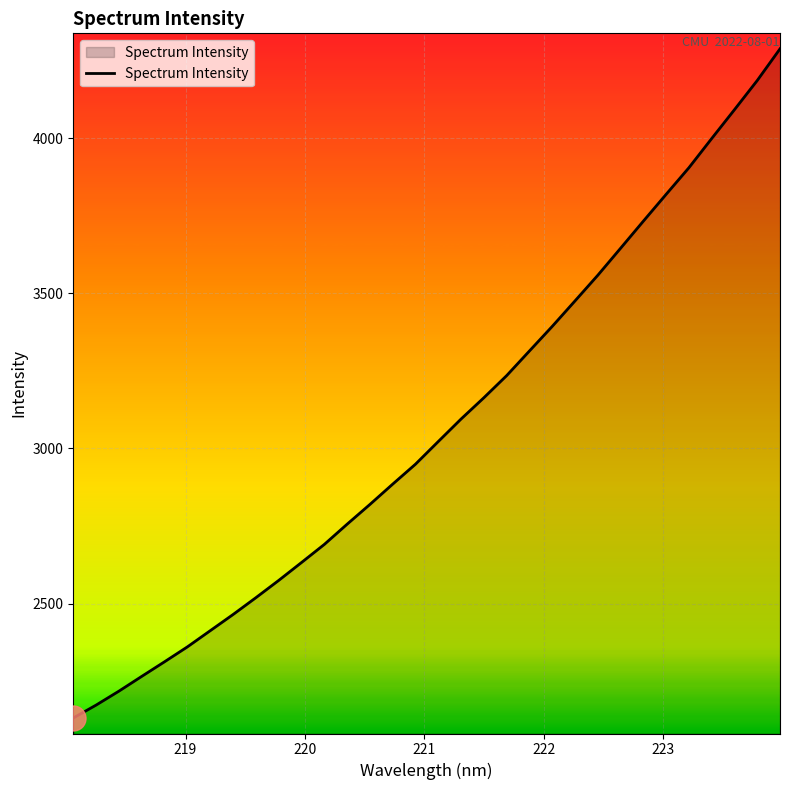

Does the chart have visible grid lines?

Yes